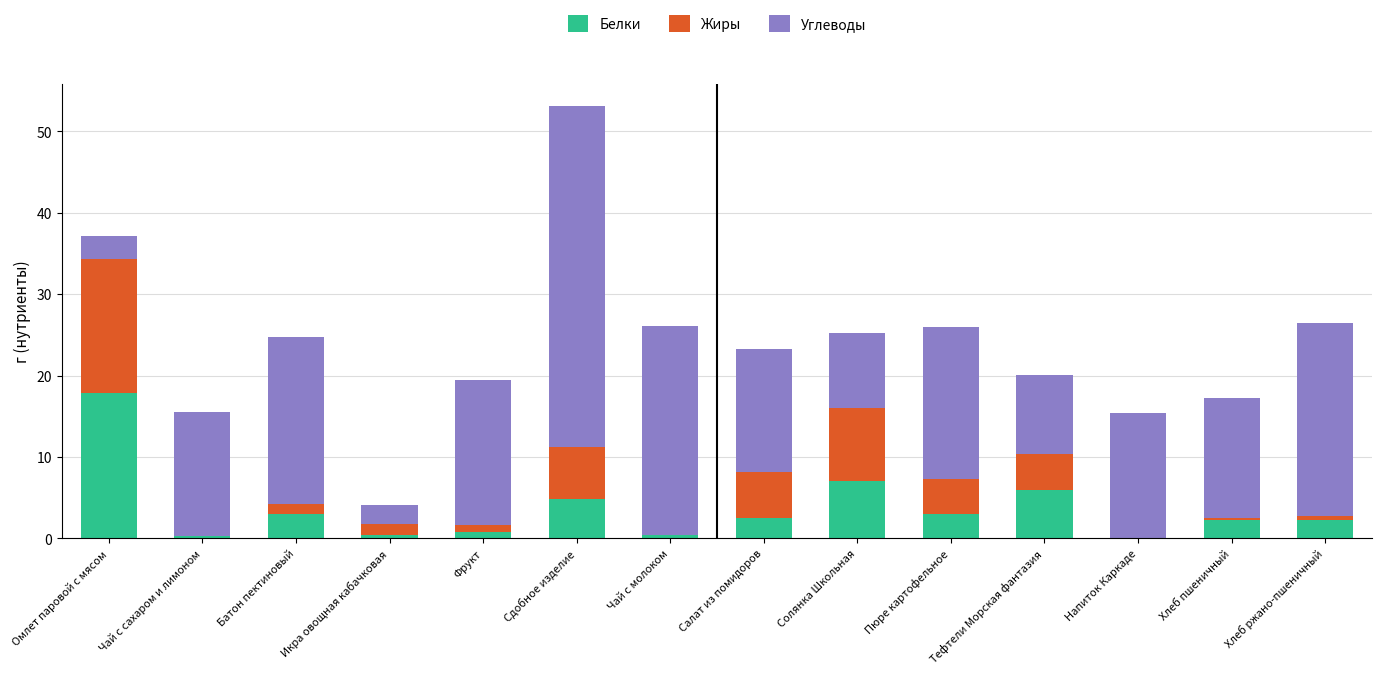

What are all the series names shown in the legend?

Белки, Жиры, Углеводы